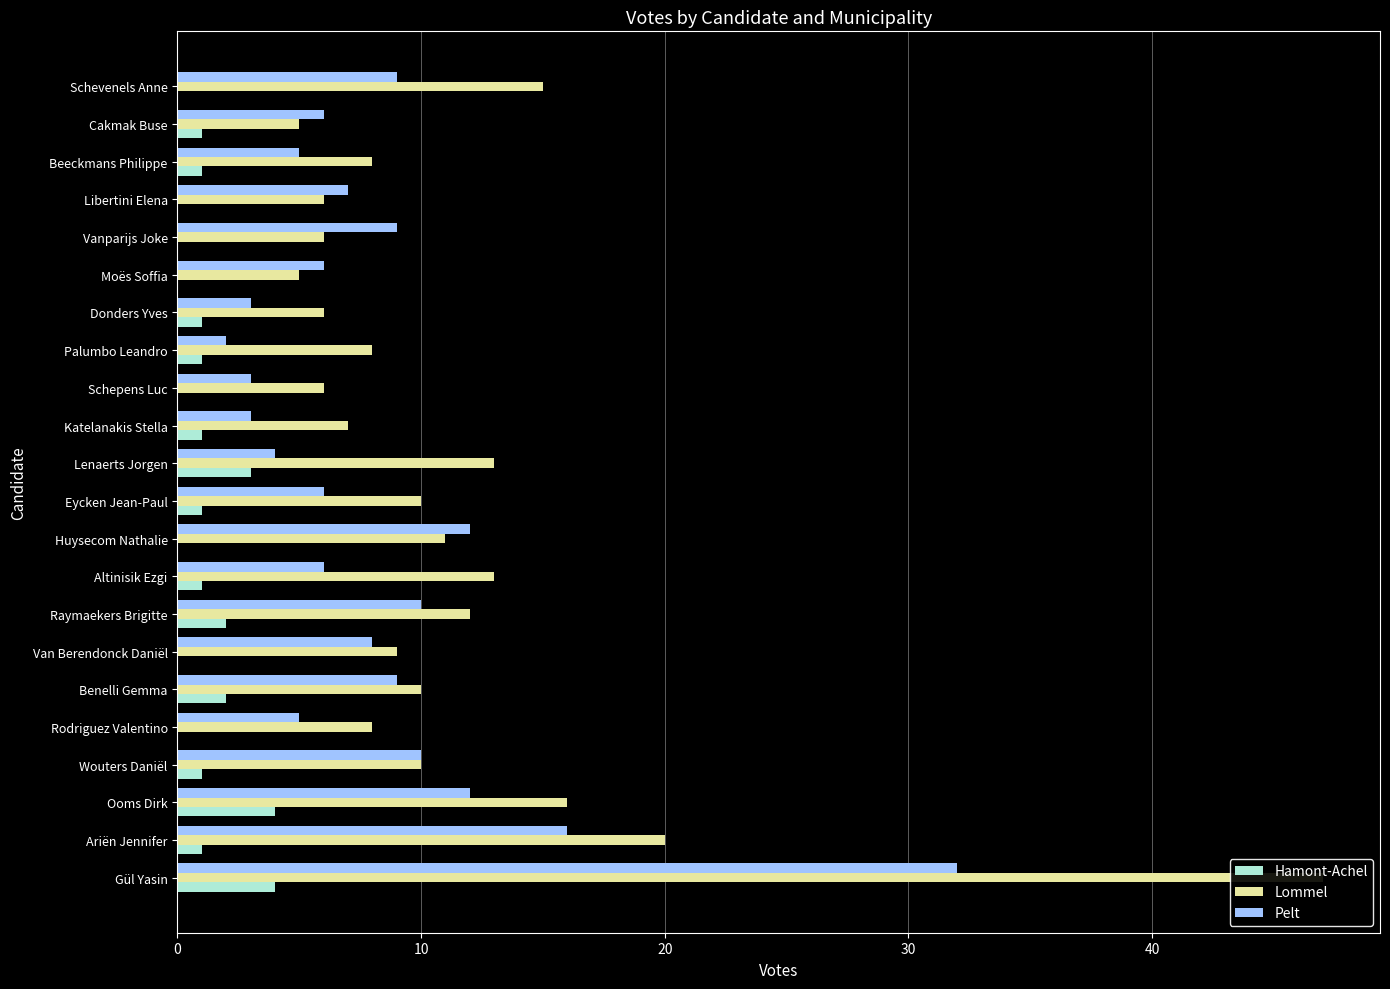

Rank the series at Beeckmans Philippe from highest to lowest value.

Lommel, Pelt, Hamont-Achel